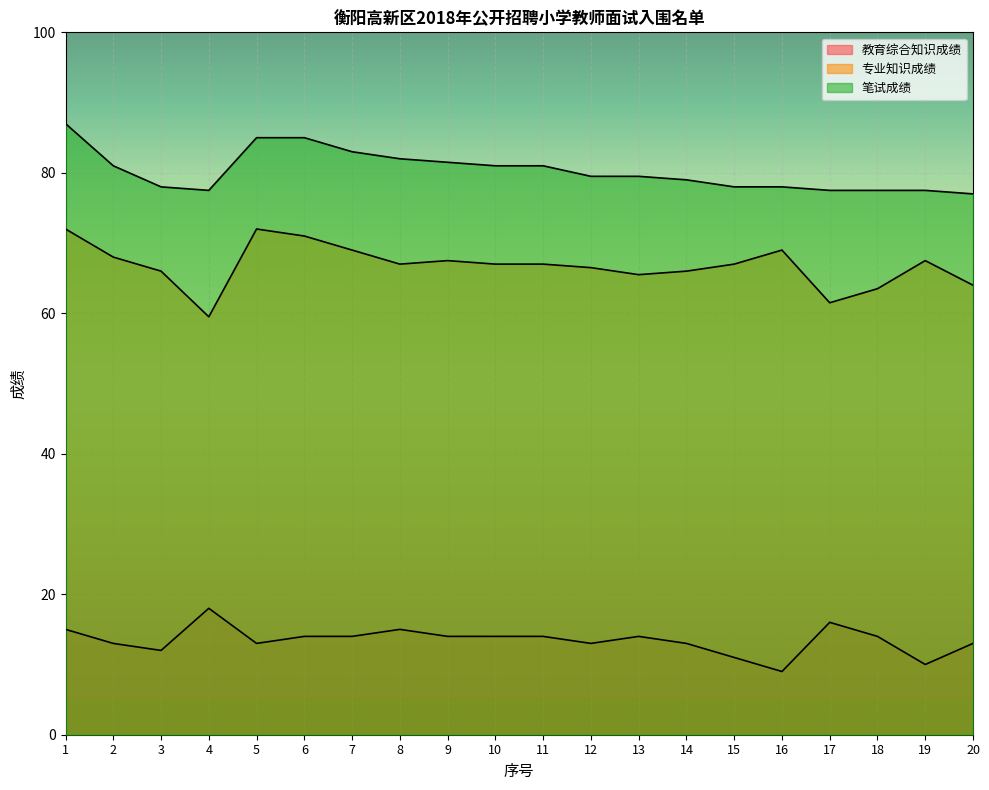

Between 19 and 20, which is larger?

20